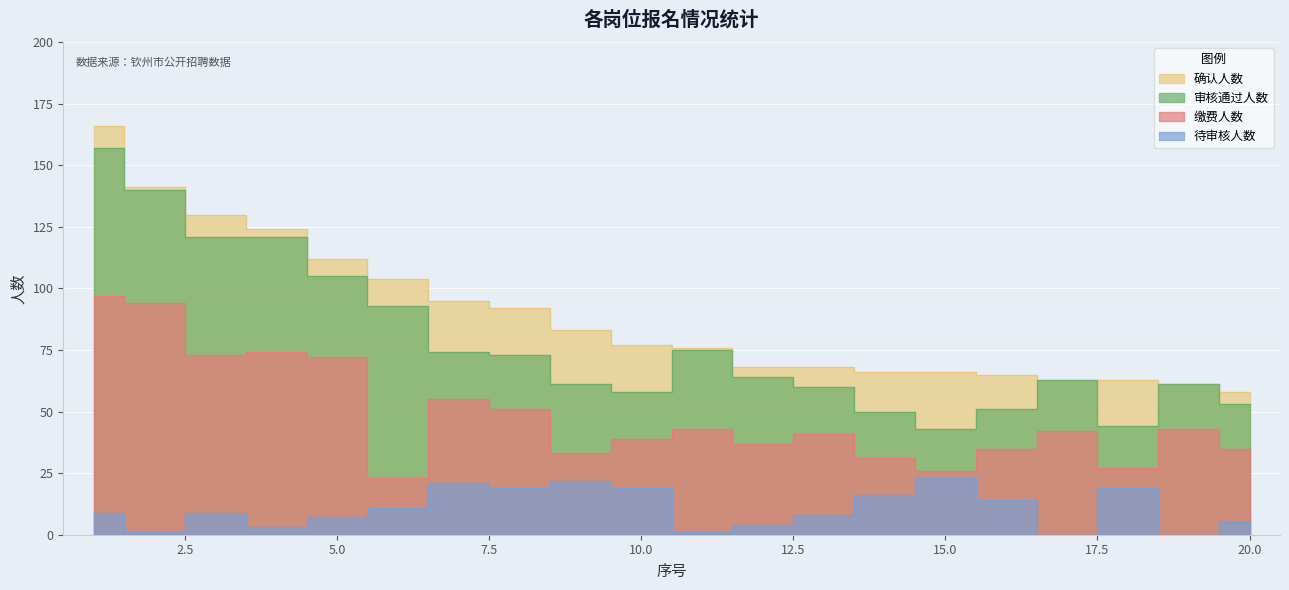

List the series in order of their peak value, highest first.

确认人数, 审核通过人数, 缴费人数, 待审核人数